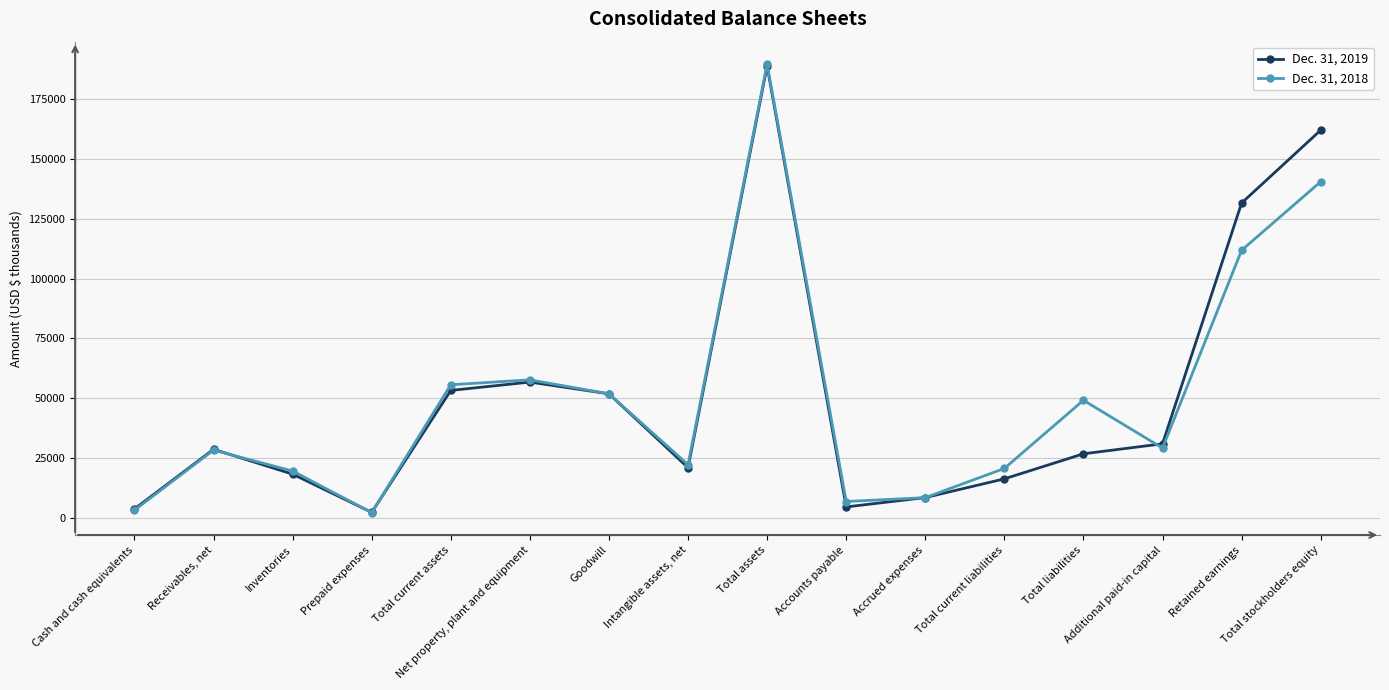

In Dec. 31, 2018, how many points are higher than both neighbors (excluding endpoints)?

4